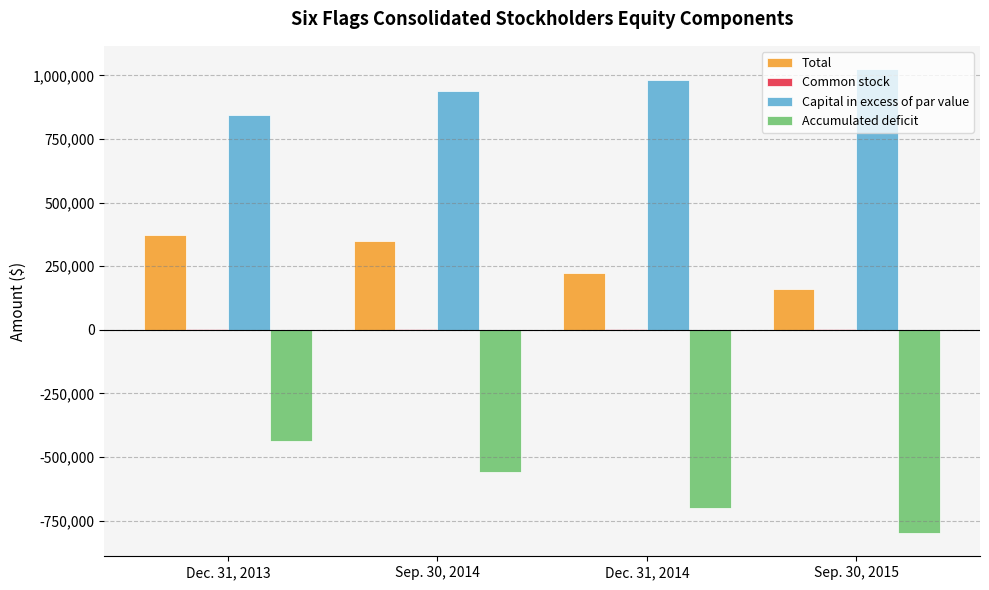

Are the bars horizontal?

No